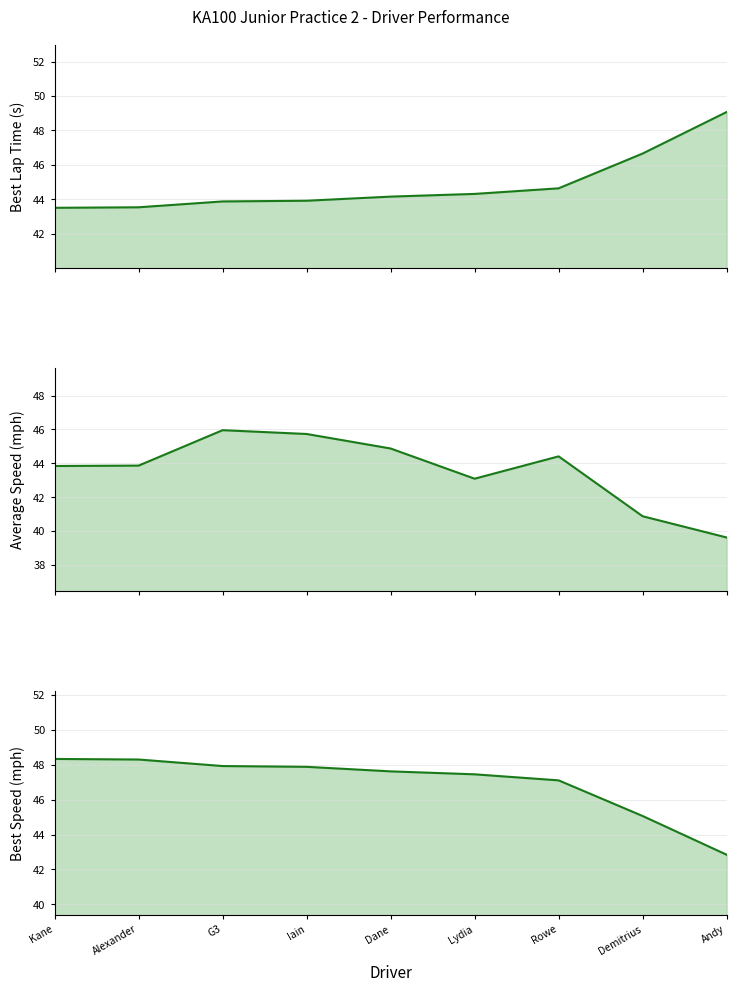

The Average Speed series shows 73.9 at G3. True or false?

False